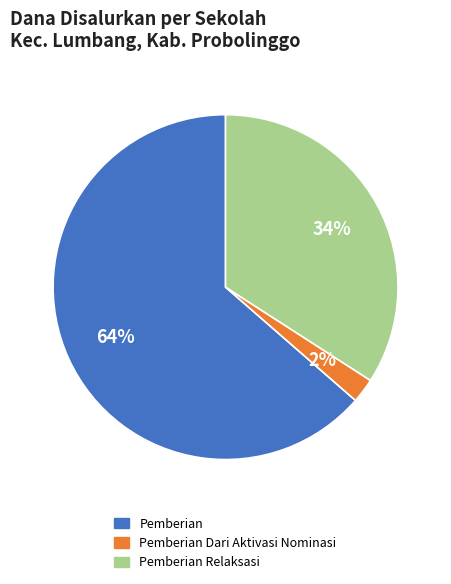

Does any single category account for the majority?

Yes